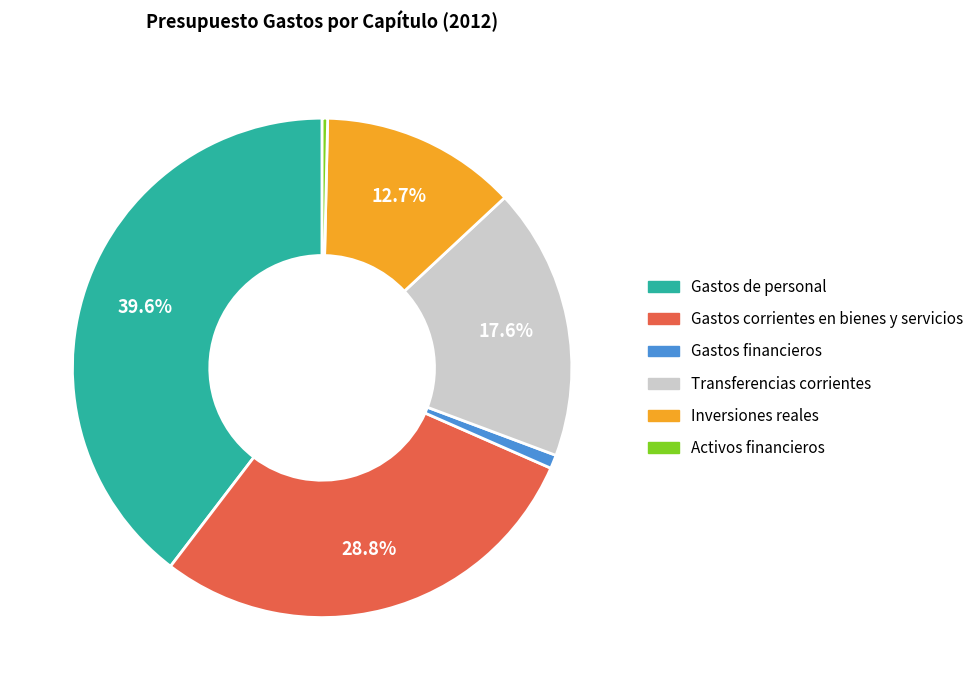

Which category has the smallest portion of the pie?

Activos financieros